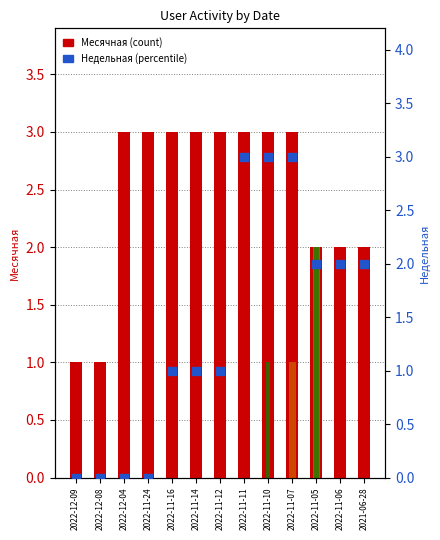

At which category is the sum across all series the highest?

2022-11-05